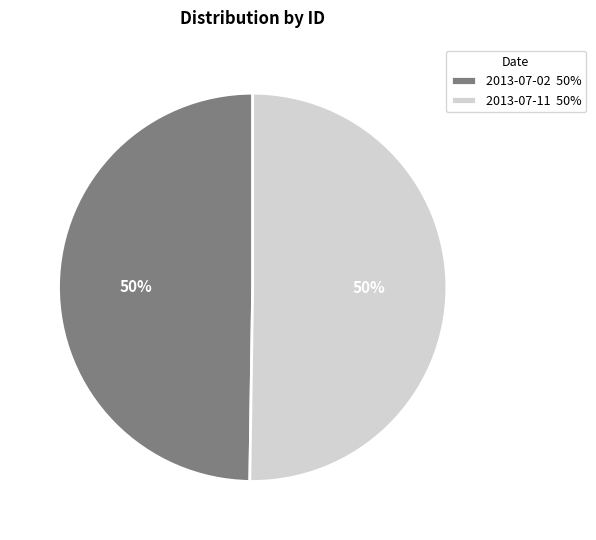

How many slices are in this pie chart?

2